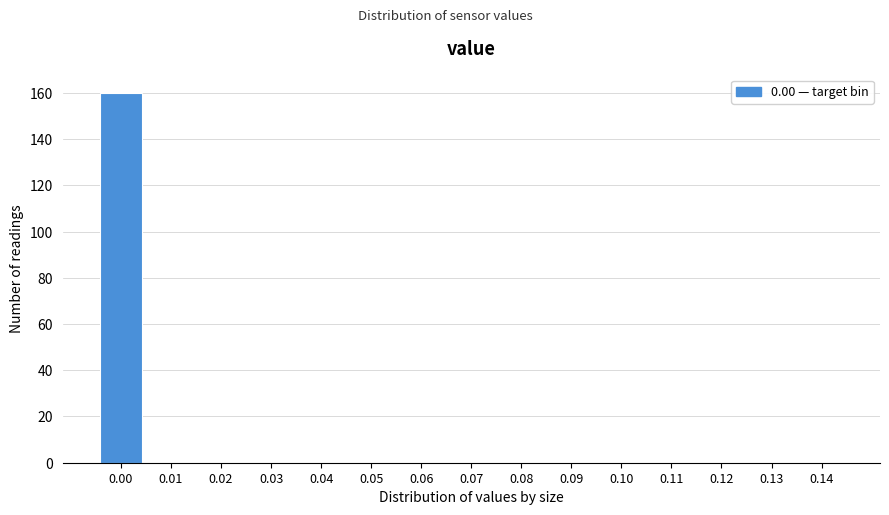

Reading left to right, list all the values displayed in this chart.

0.00=160	0.01=0	0.02=0	0.03=0	0.04=0	0.05=0	0.06=0	0.07=0	0.08=0	0.09=0	0.10=0	0.11=0	0.12=0	0.13=0	0.14=0